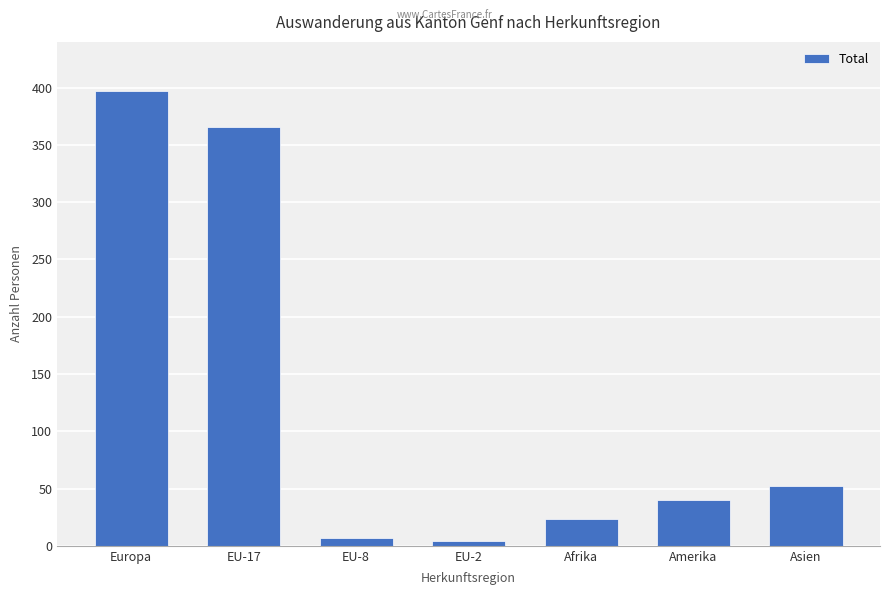

What is the value of the 1st bar from the left?

397